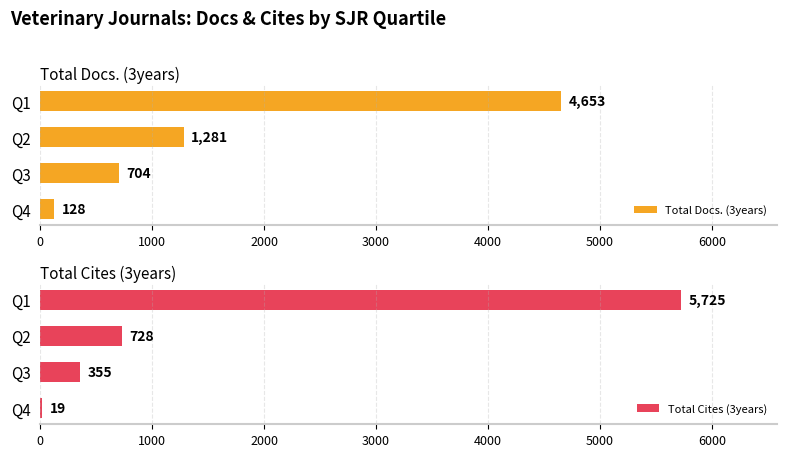

How many Total Docs. (3years) values are between 704 and 4653?

3